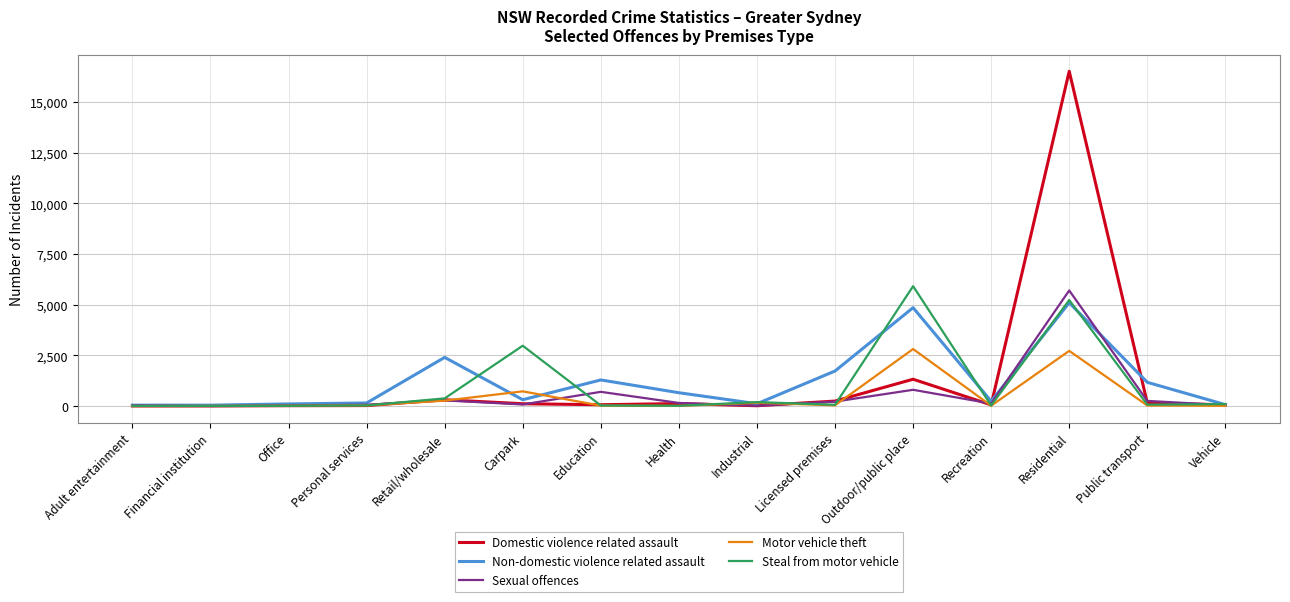

Rank the series by their maximum value, from highest to lowest.

Domestic violence related assault, Steal from motor vehicle, Sexual offences, Non-domestic violence related assault, Motor vehicle theft